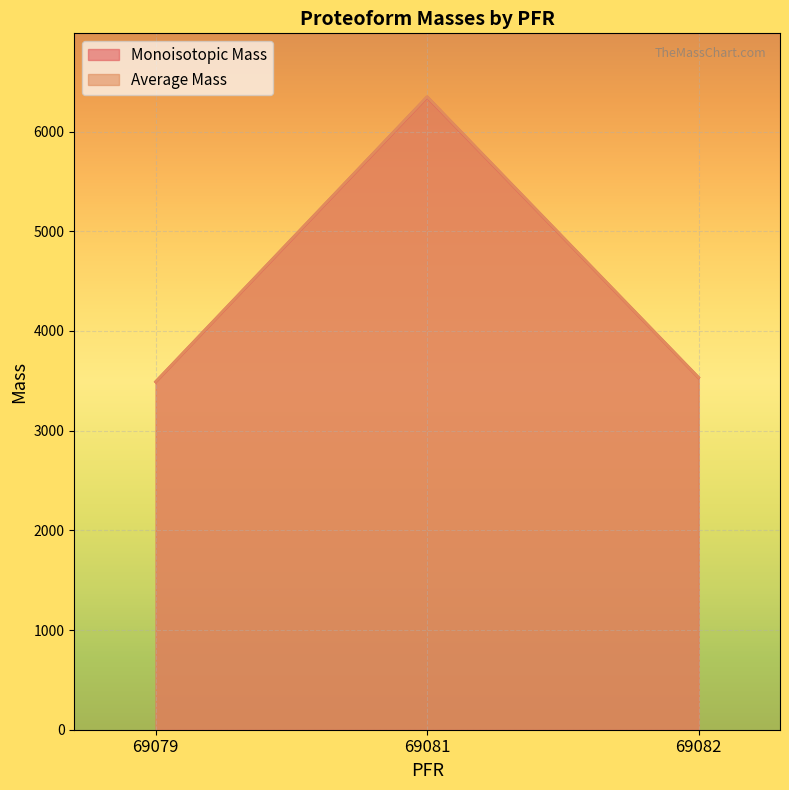

What is the total value across all series at 69079?

6981.7